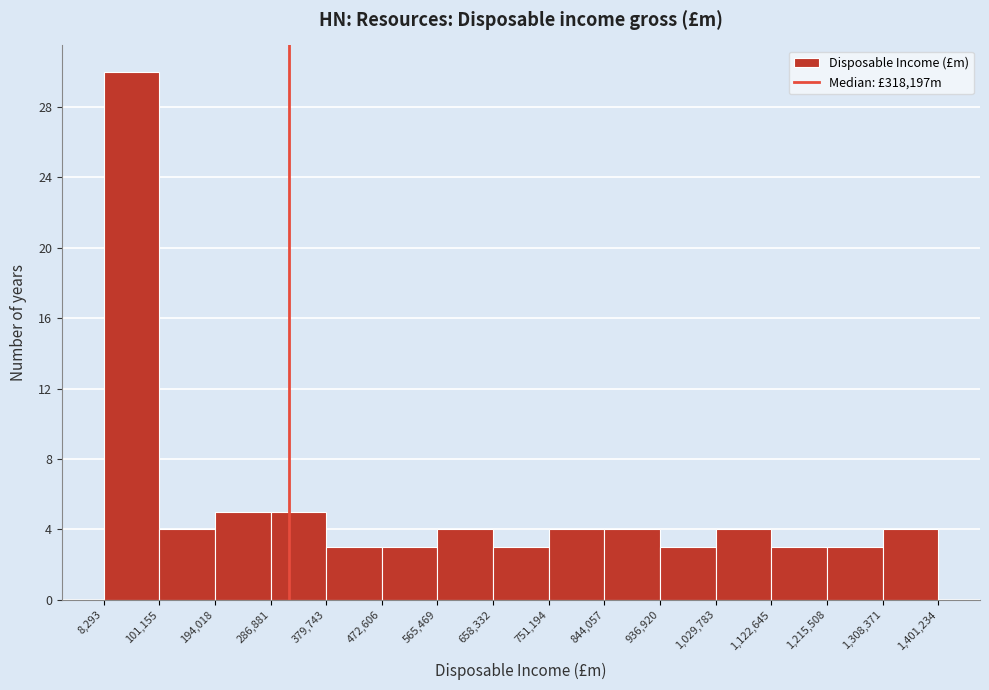

Reading left to right, list every bar in this chart as the range it spans on the x-axis followed by its height. The values are not printed on the chart, so give them approximately, as read against the axis.

8,293 to 101,155: 30
101,155 to 194,018: 4
194,018 to 286,881: 5
286,881 to 379,743: 5
379,743 to 472,606: 3
472,606 to 565,469: 3
565,469 to 658,332: 4
658,332 to 751,194: 3
751,194 to 844,057: 4
844,057 to 936,920: 4
936,920 to 1,029,783: 3
1,029,783 to 1,122,645: 4
1,122,645 to 1,215,508: 3
1,215,508 to 1,308,371: 3
1,308,371 to 1,401,234: 4